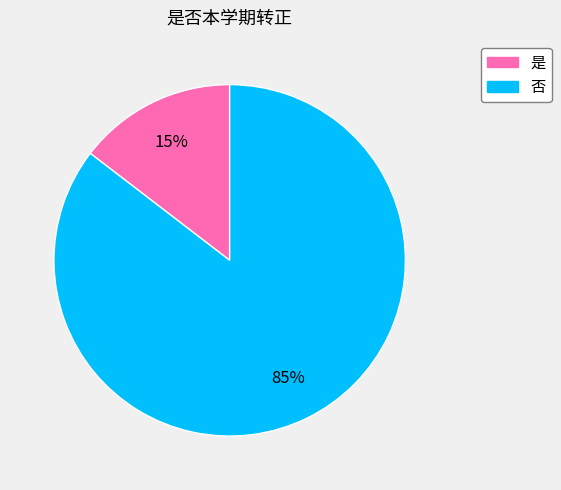

Is there any slice that represents more than half of the pie?

Yes